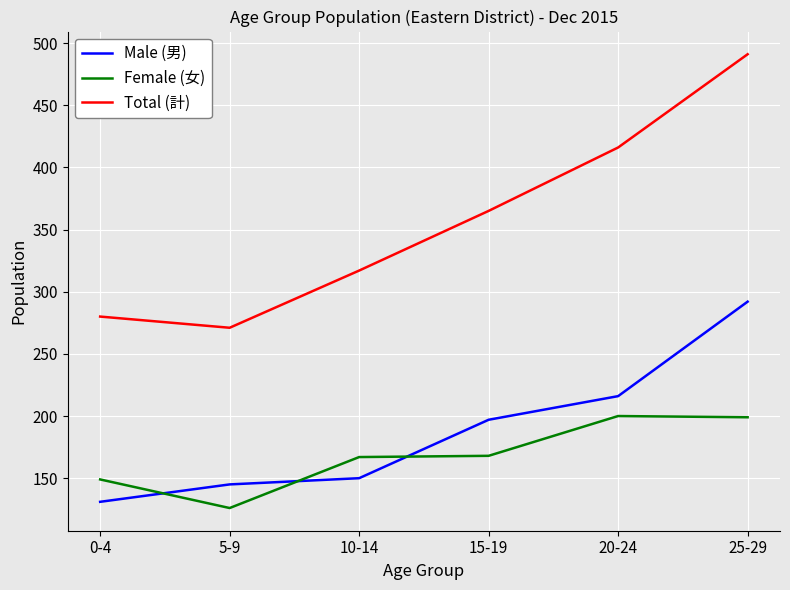

Rank the categories by Male (男) value from highest to lowest.

25-29, 20-24, 15-19, 10-14, 5-9, 0-4